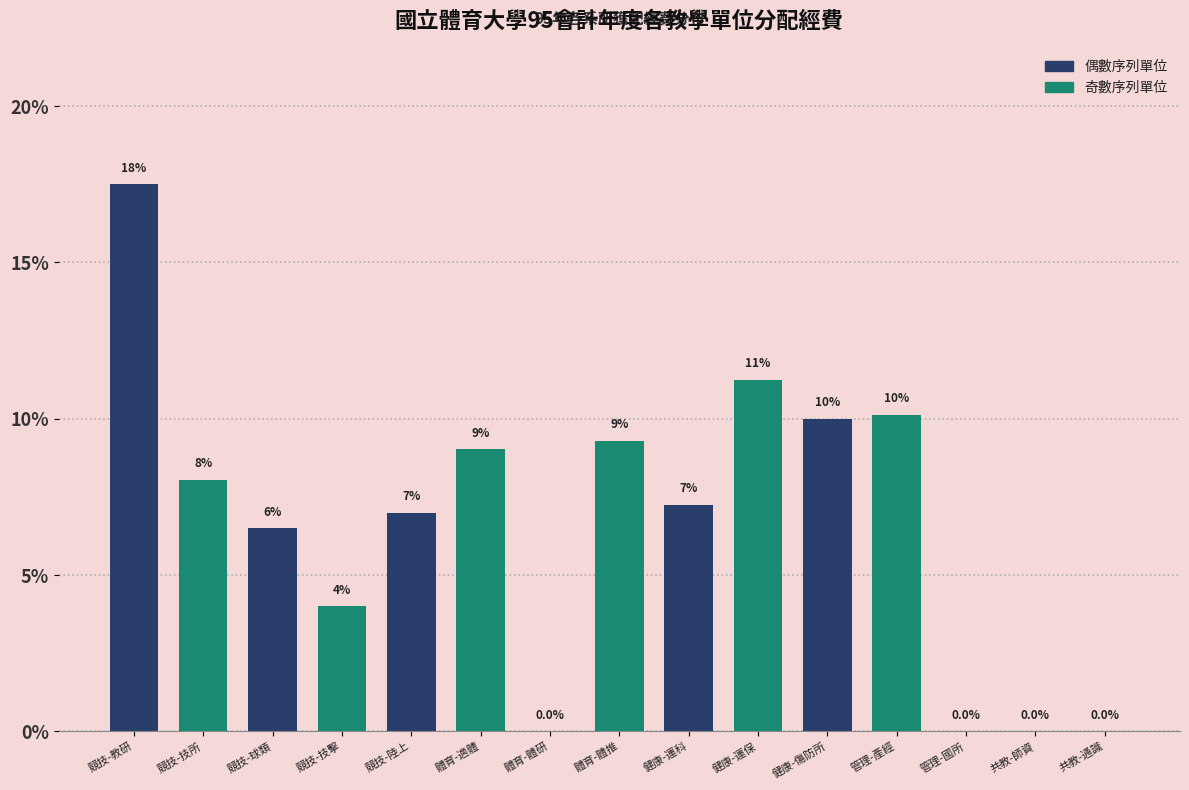

True or false: the data shows 6.5 at 競技-球類.

True